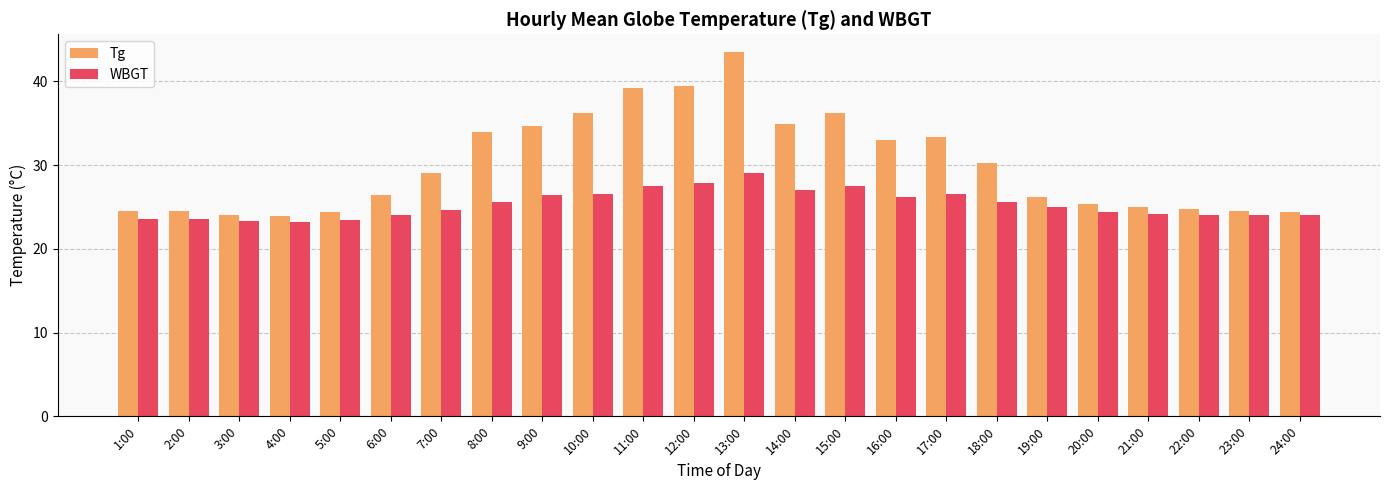

Which series has the widest spread of values?

Tg